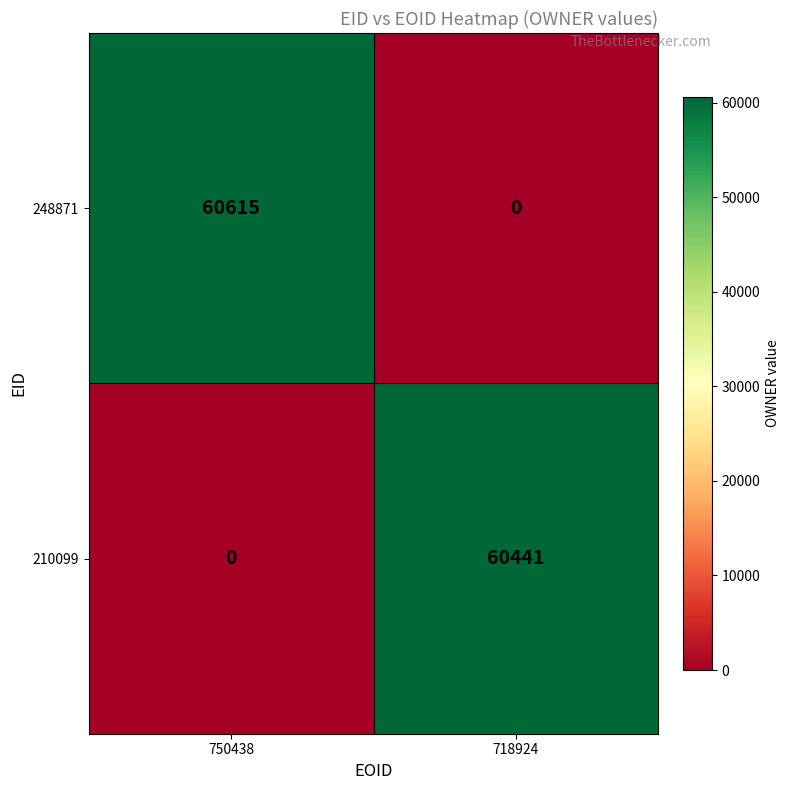

Between 750438 and 718924, which series saw the biggest shift?

248871